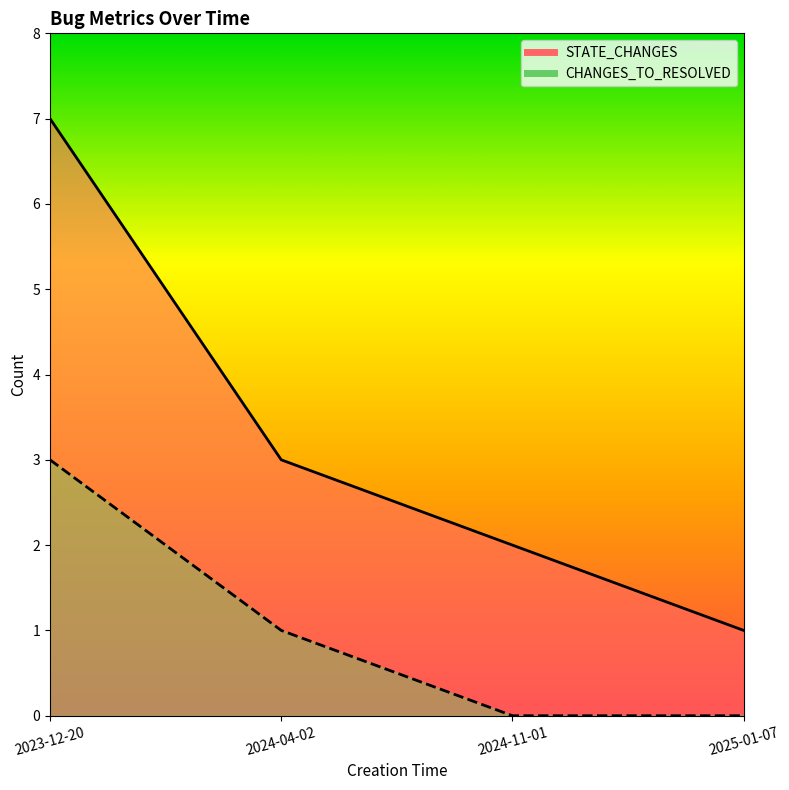

Which series changed the most between 2024-04-02 and 2025-01-07?

STATE_CHANGES